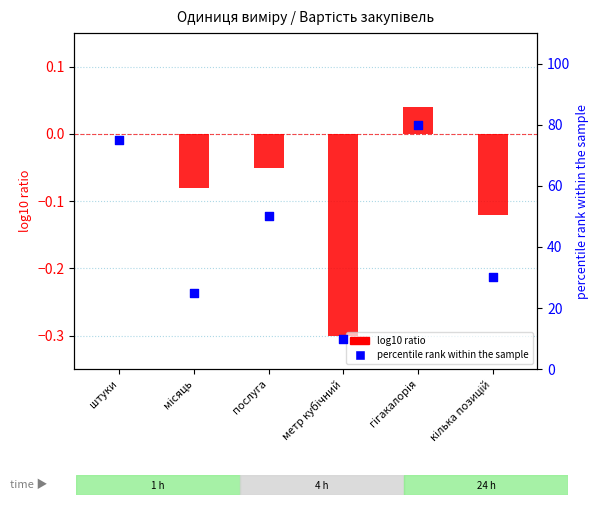

At which category is the sum across all series the highest?

гігакалорія